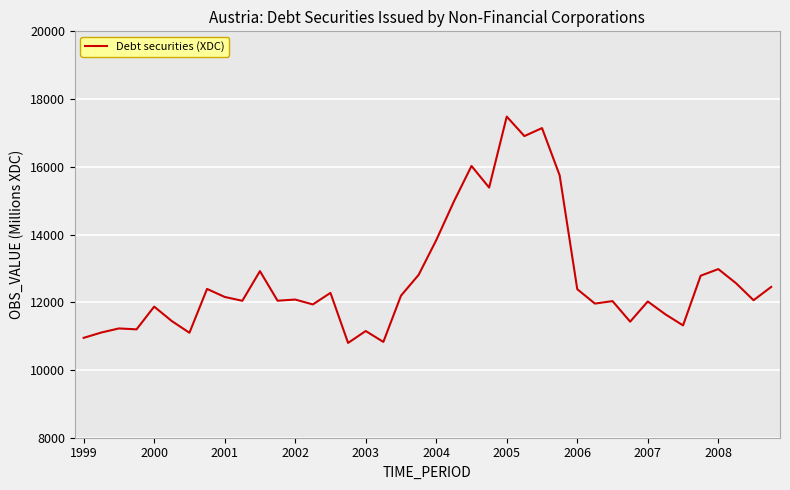

What is the minimum value shown in the chart?

10799